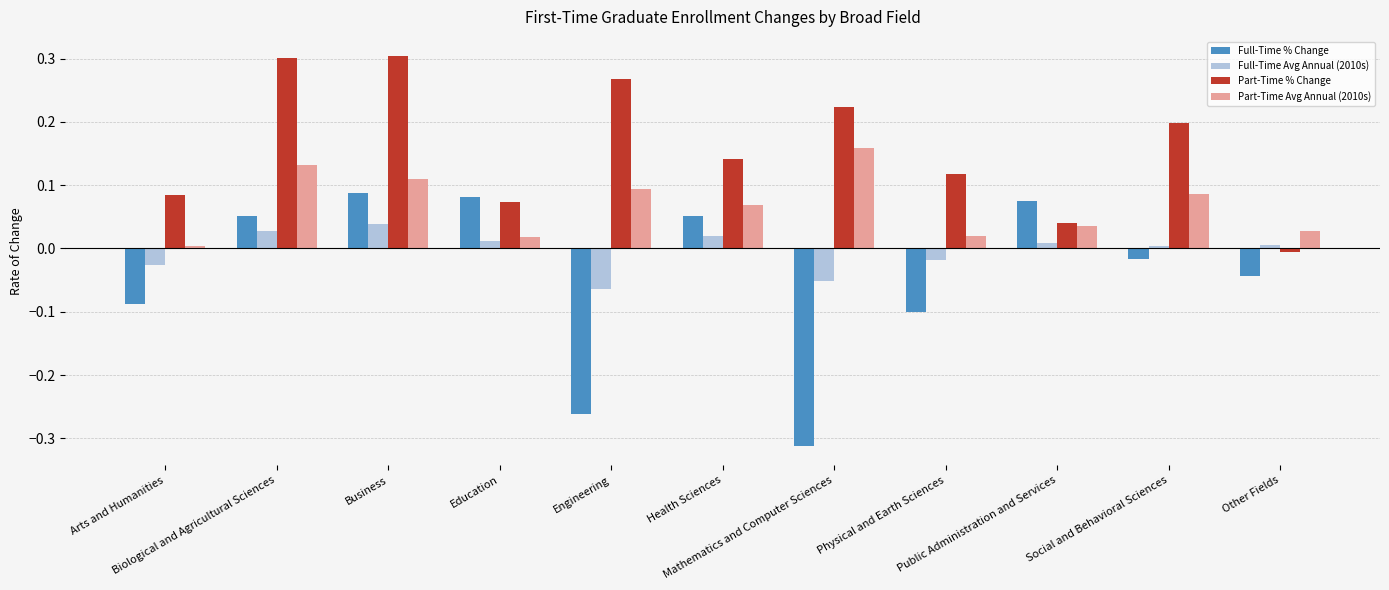

What is the spread (max minus min) of values at Engineering?

0.5